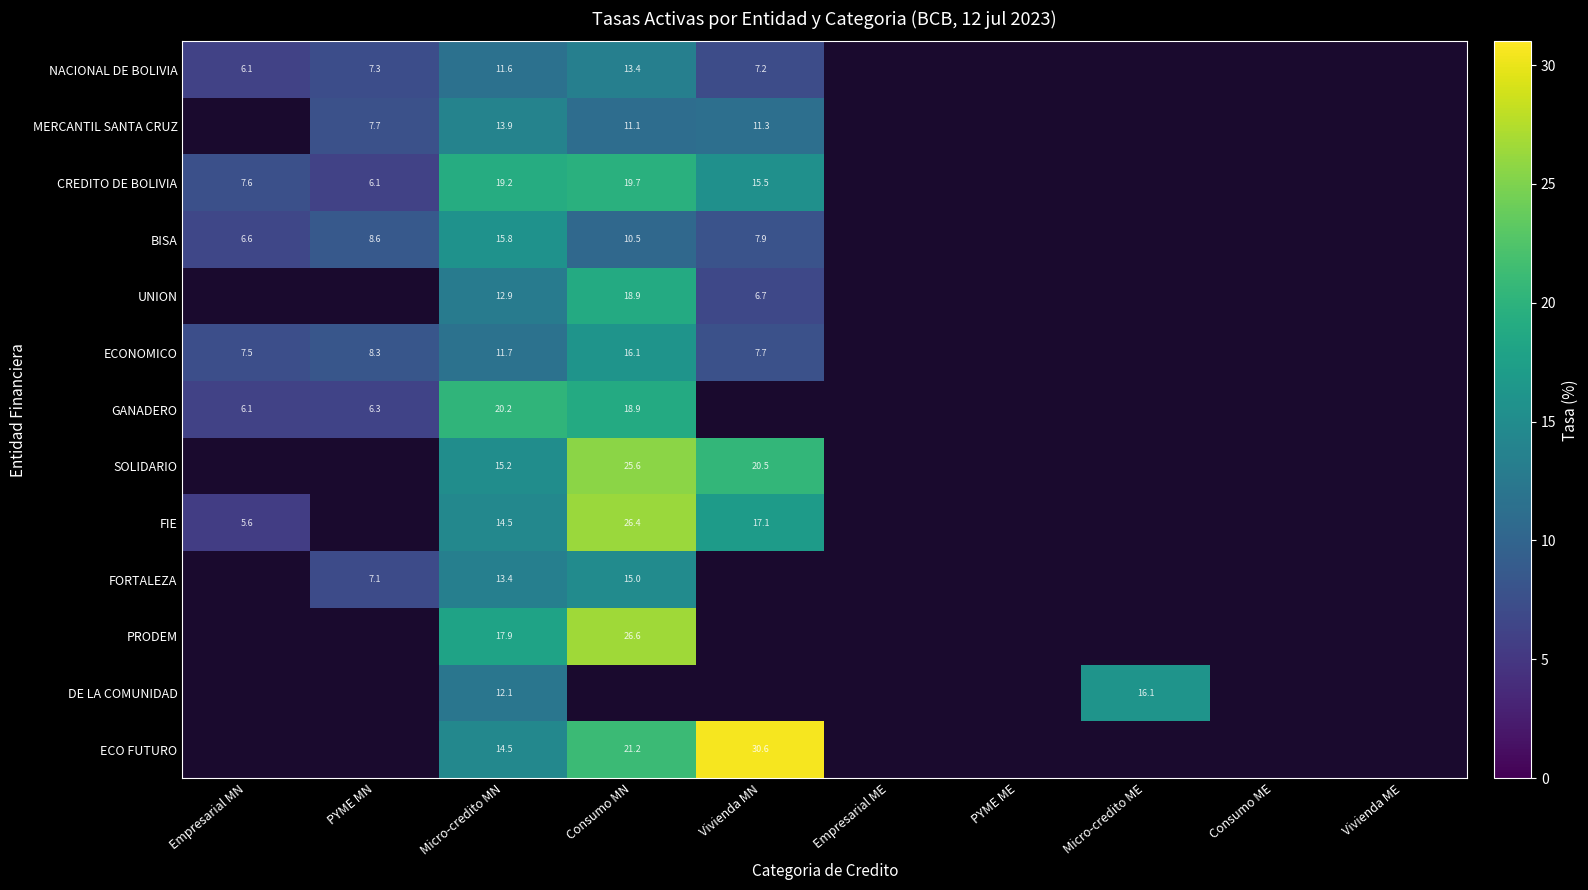

The value of ECO FUTURO at Consumo MN is 13.9. True or false?

False